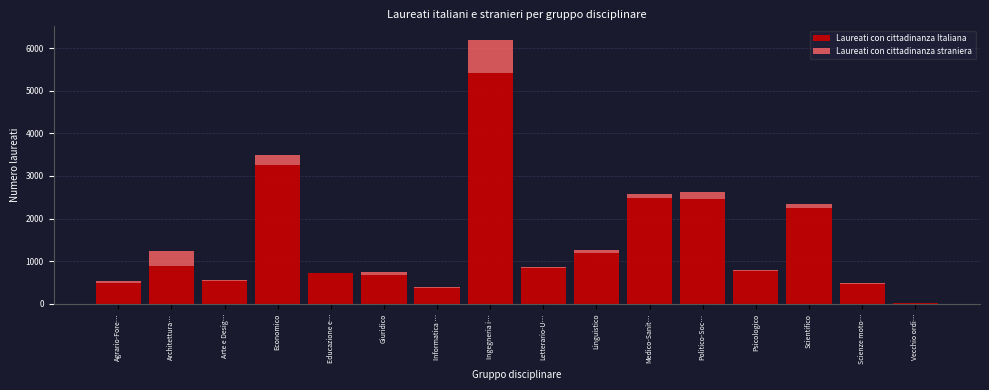

At which label does Laureati con cittadinanza Italiana reach its peak?

Ingegneria i…